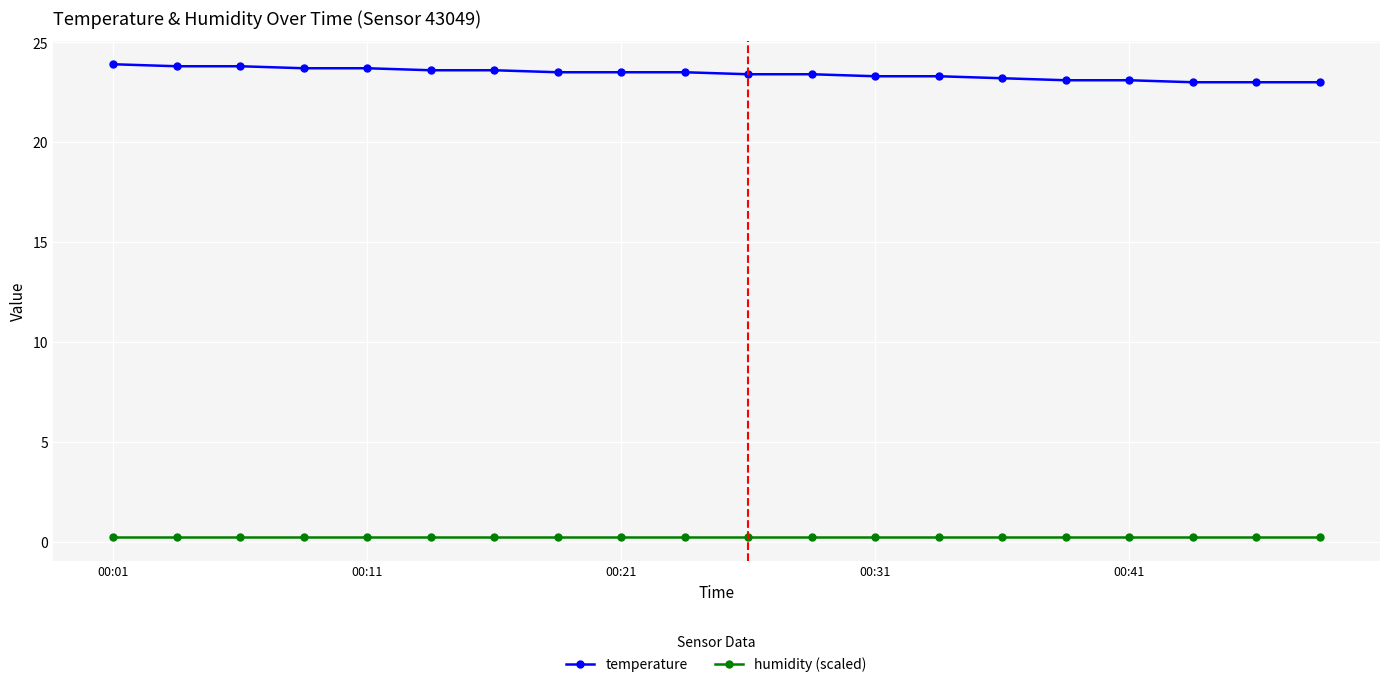

What is the value of the temperature point at the 3rd from the left?

23.8